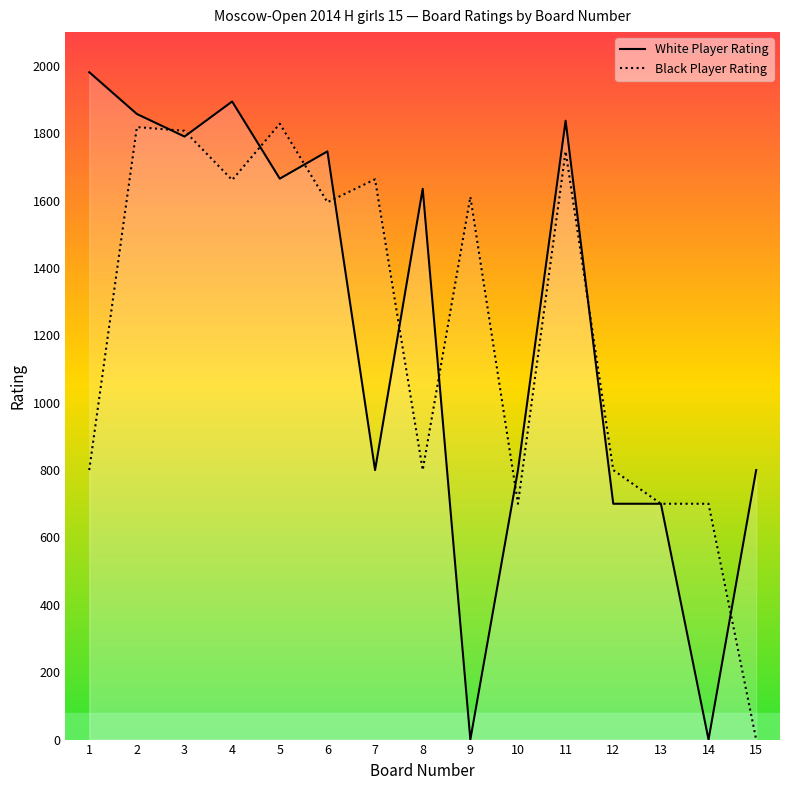

Which series has the widest spread of values?

White Player Rating